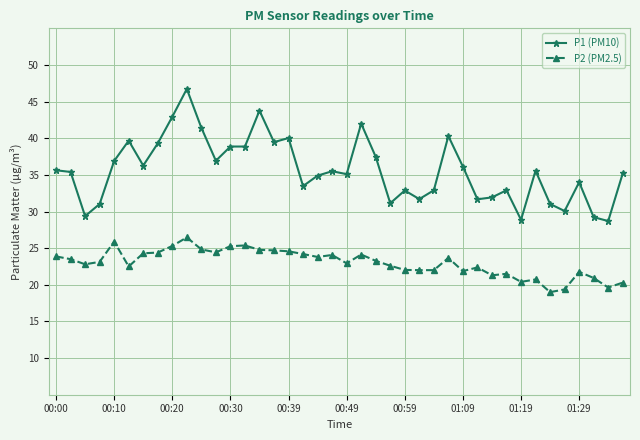

What is the sum of all P2 (PM2.5) values?

920.0